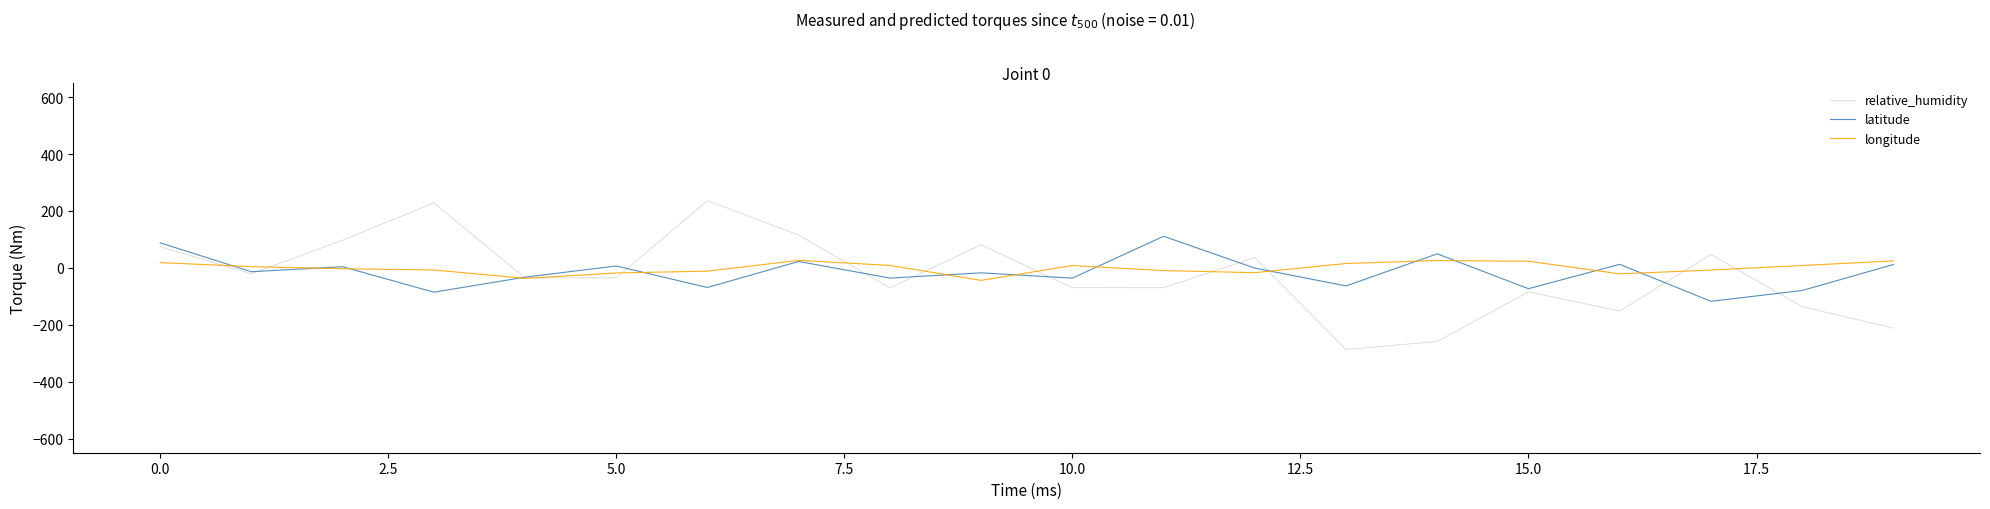

Rank the series by their maximum value, from highest to lowest.

relative_humidity, latitude, longitude